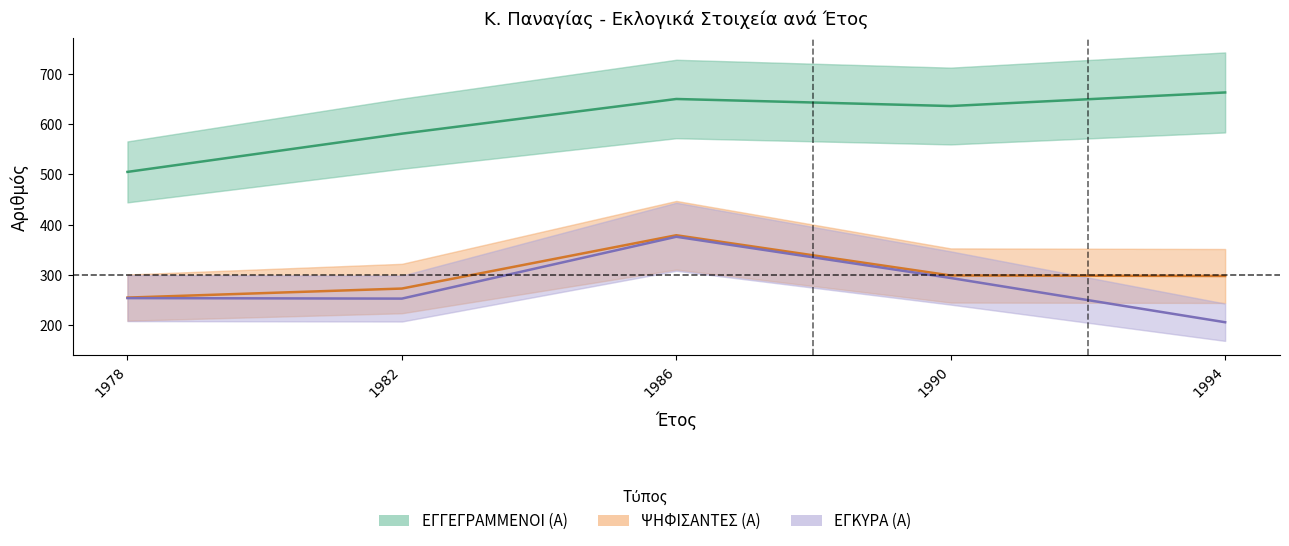

What is the value of the ΕΓΓΕΓΡΑΜΜΕΝΟΙ (Α) point at the 1st from the left?

505